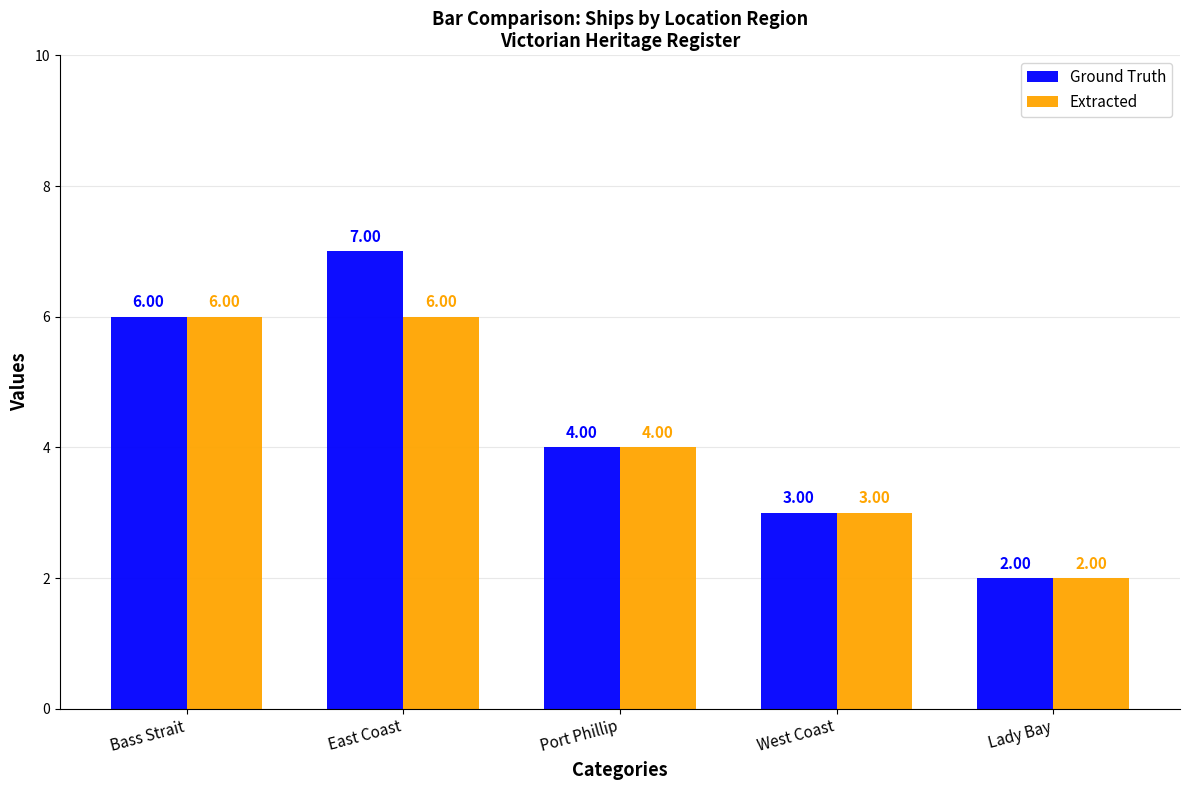

At which label is Ground Truth closest to 4?

Port Phillip